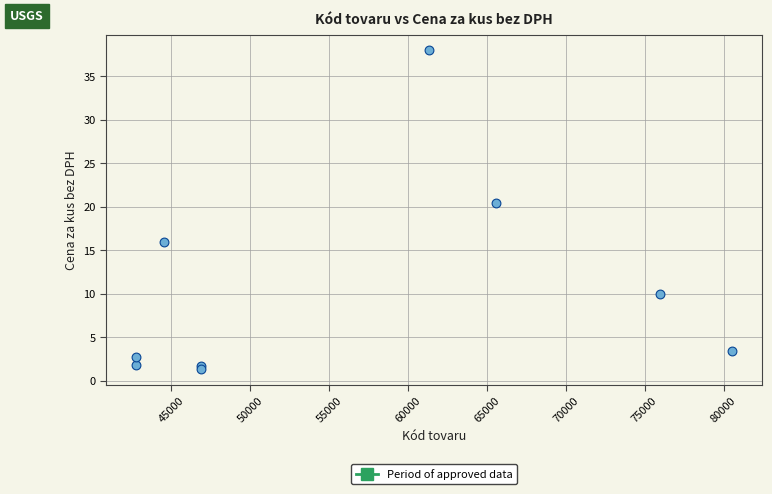

What Y value in the scatter plot is closest to 19?

20.5